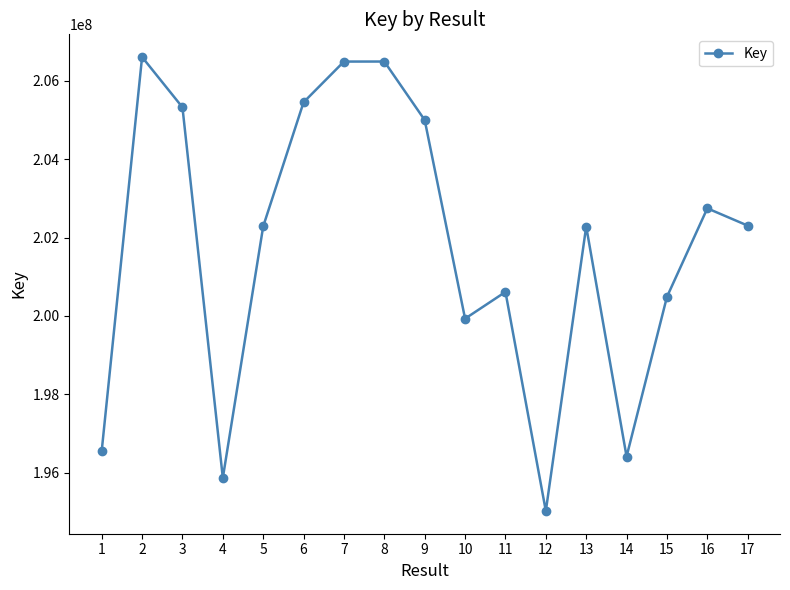

Count the number of categories in the chart.

17